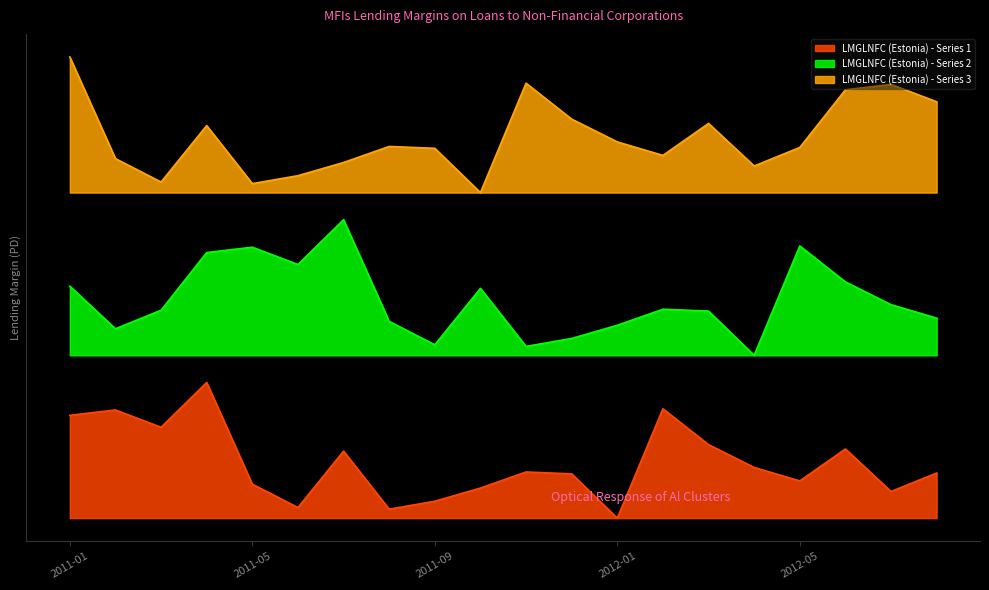

What is the difference between the maximum and minimum values?

1.0